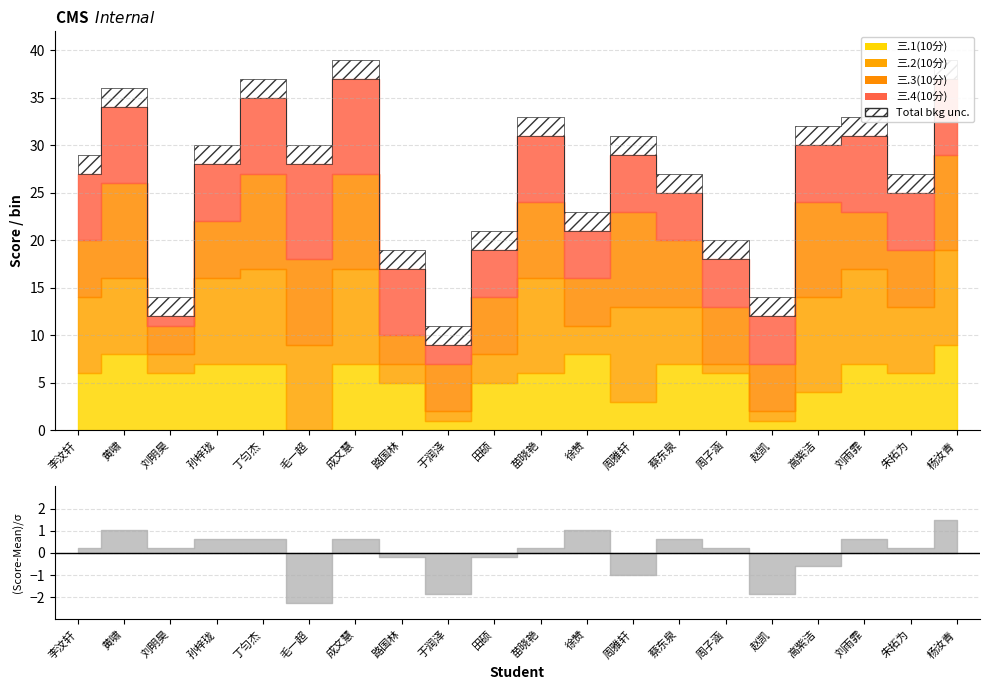

The value of 三.1(10分) at 周子涵 is 10. True or false?

False